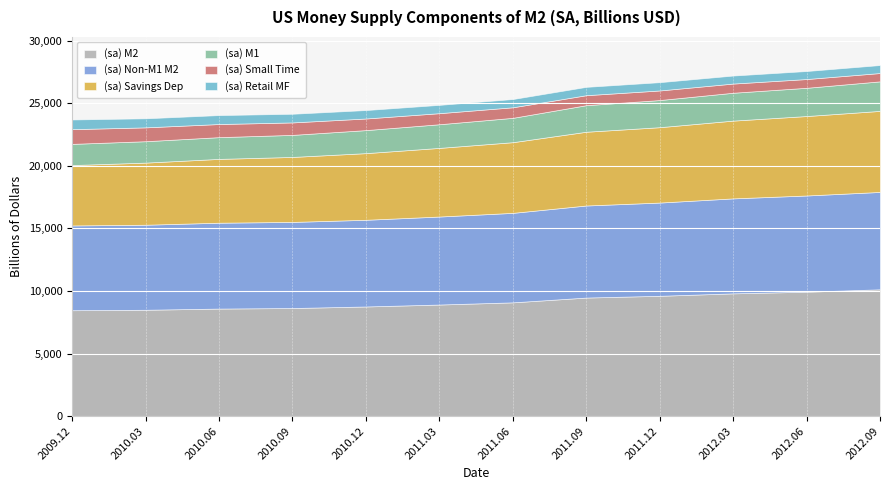

List the labels in order of (sa) M2 value, smallest first.

2009.12, 2010.03, 2010.06, 2010.09, 2010.12, 2011.03, 2011.06, 2011.09, 2011.12, 2012.03, 2012.06, 2012.09